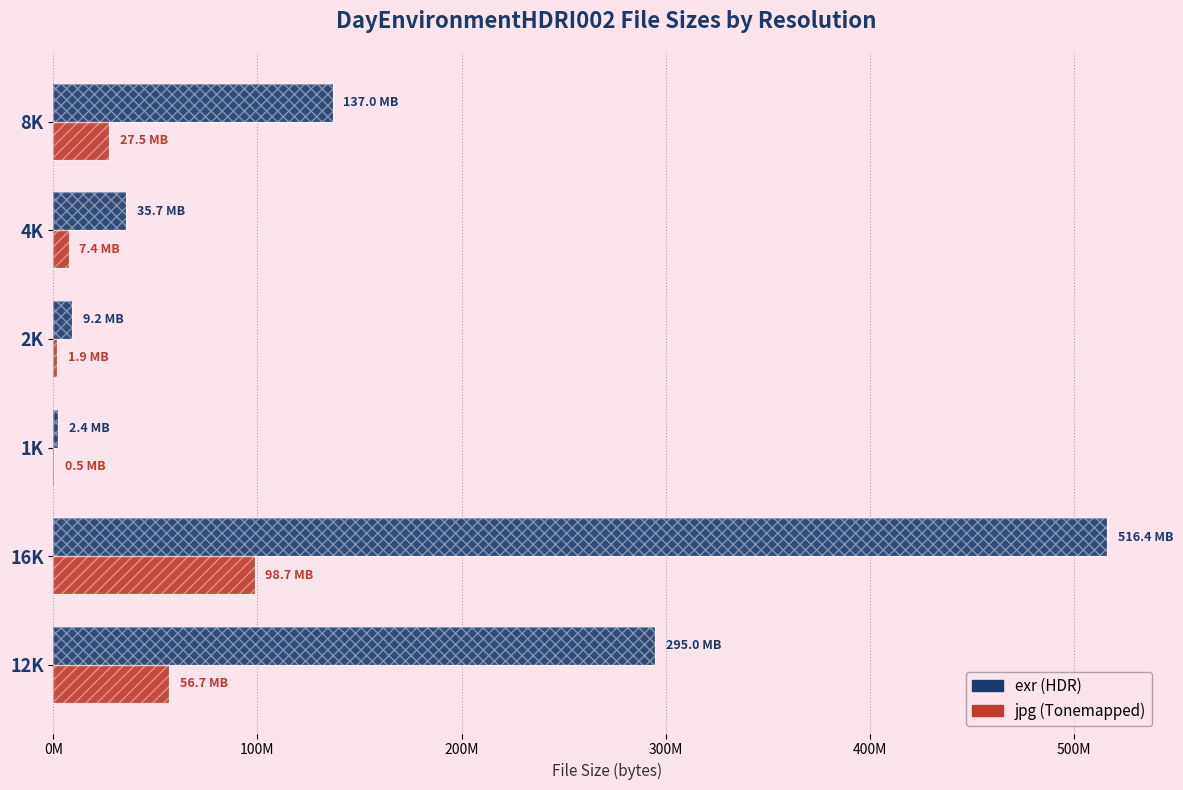

What is the sum of all exr values?

995568375